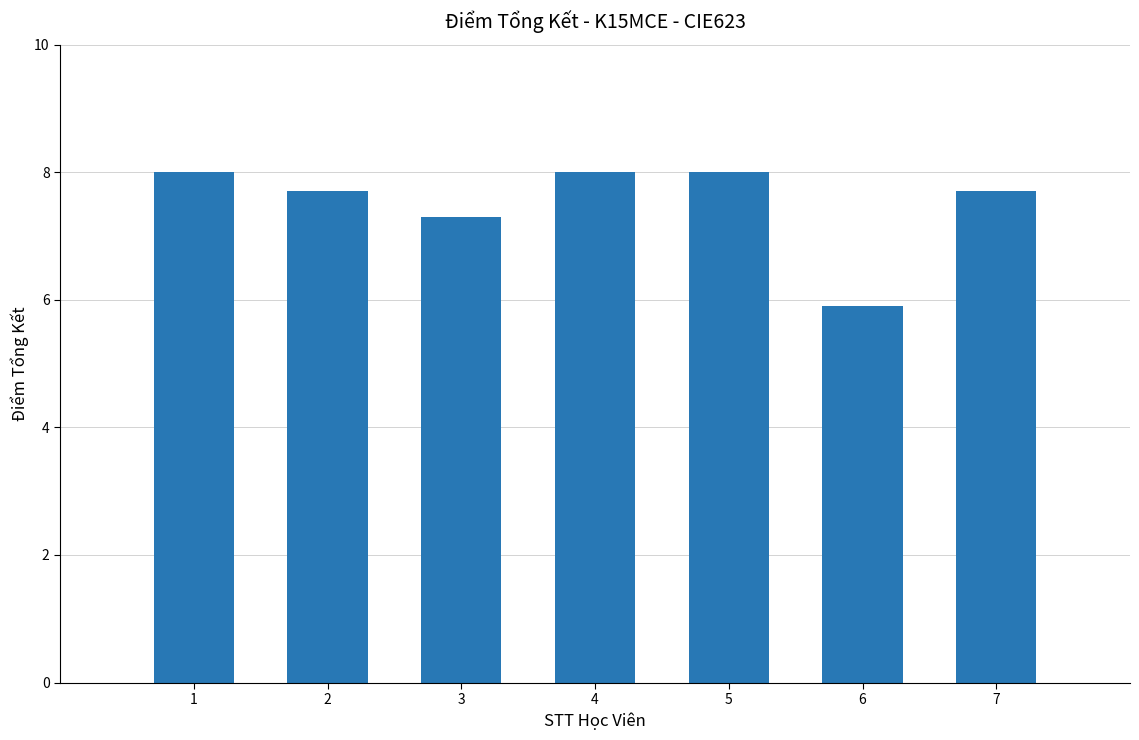

What is the difference between the values at 3 and 2?

0.4